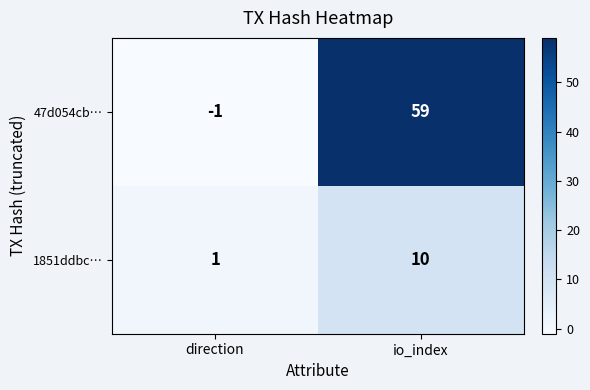

What is the greatest value displayed?

59